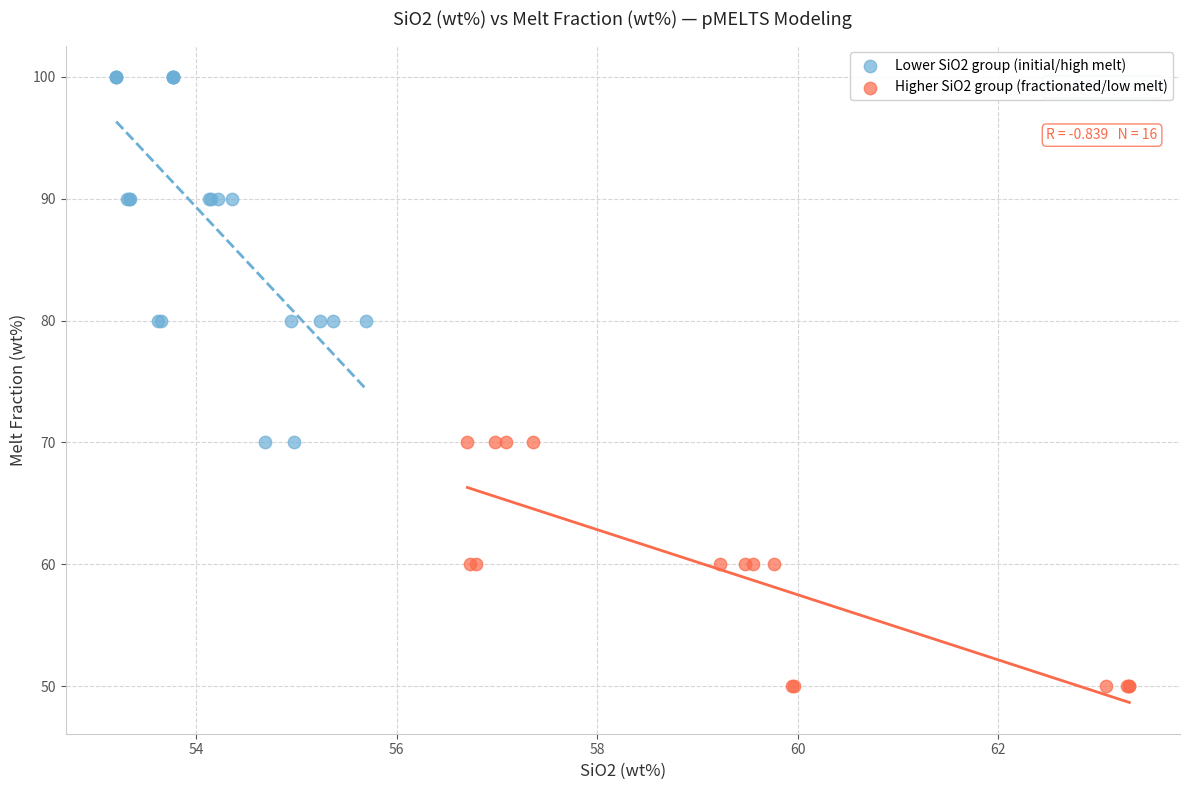

Which series contains the highest Y value?

Lower SiO2 group (initial/high melt)